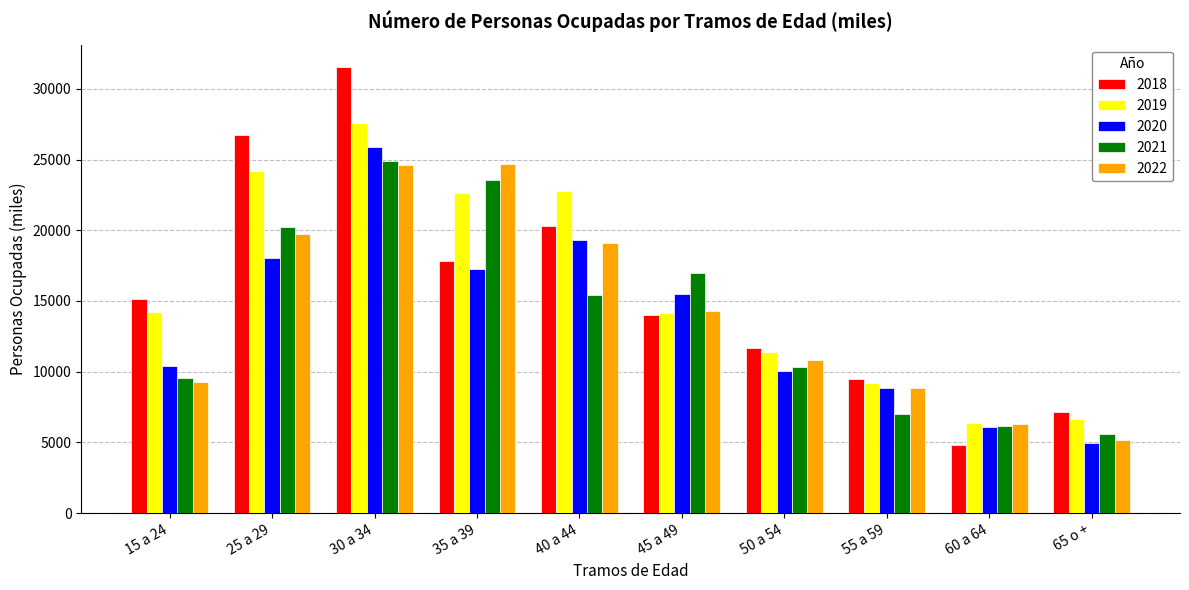

What is the spread (max minus min) of values at 15 a 24?

5856.3